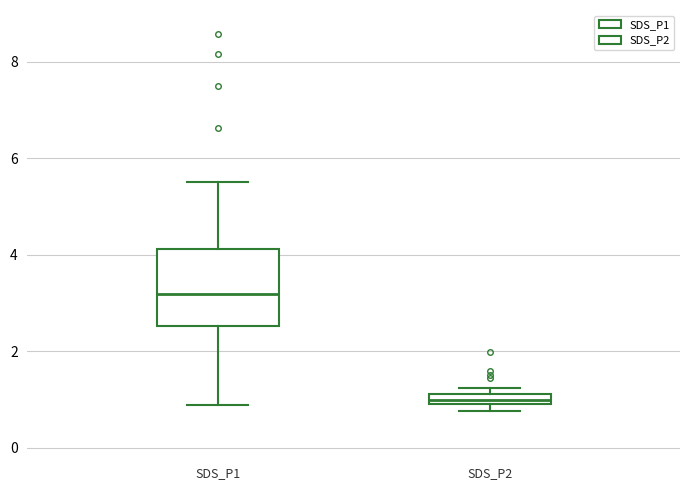

Comparing the boxes themselves (not the whiskers), which one is the tallest?

SDS_P1